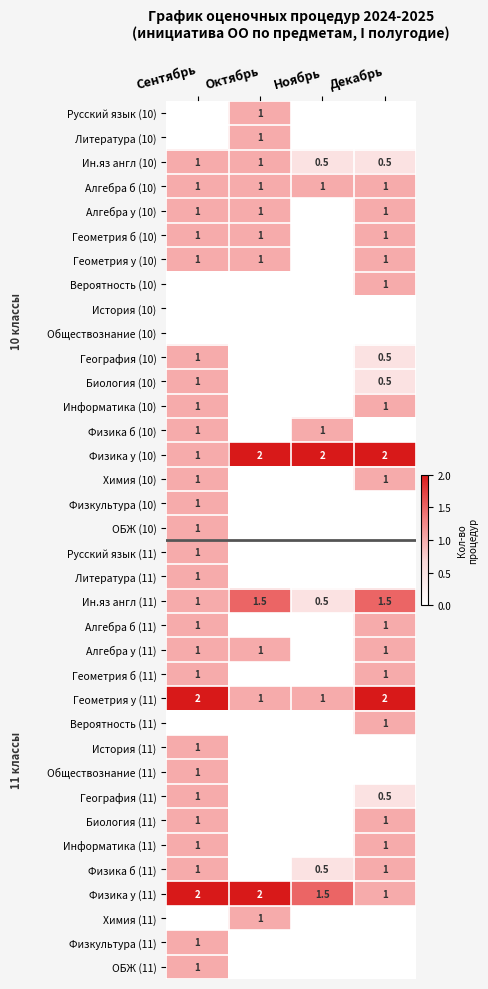

What is the highest value of the Ин.яз англ (10) series?

1.0